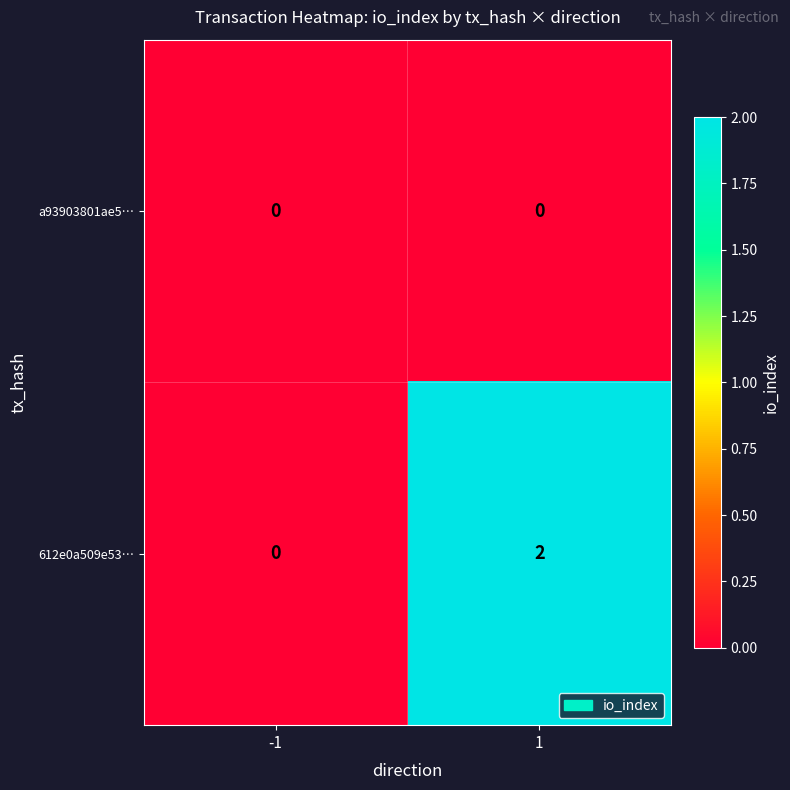

Which series has the largest total across all categories?

612e0a509e53…